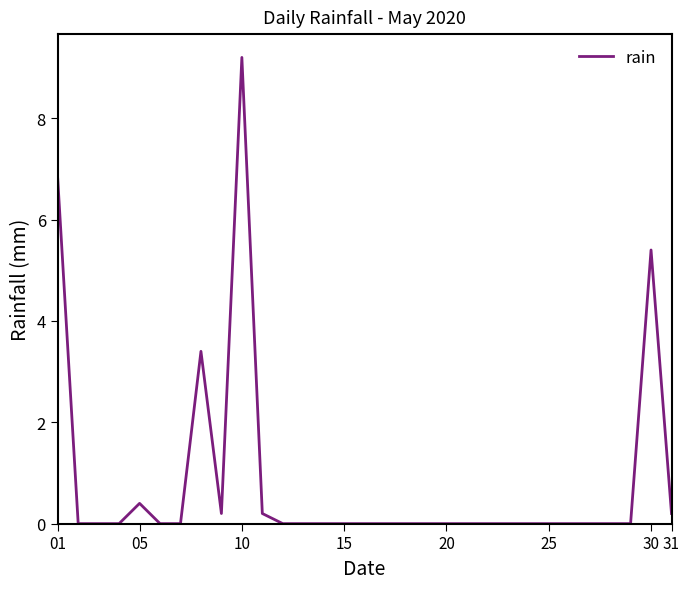

True or false: there are more than 1 points higher than both neighbors.

True